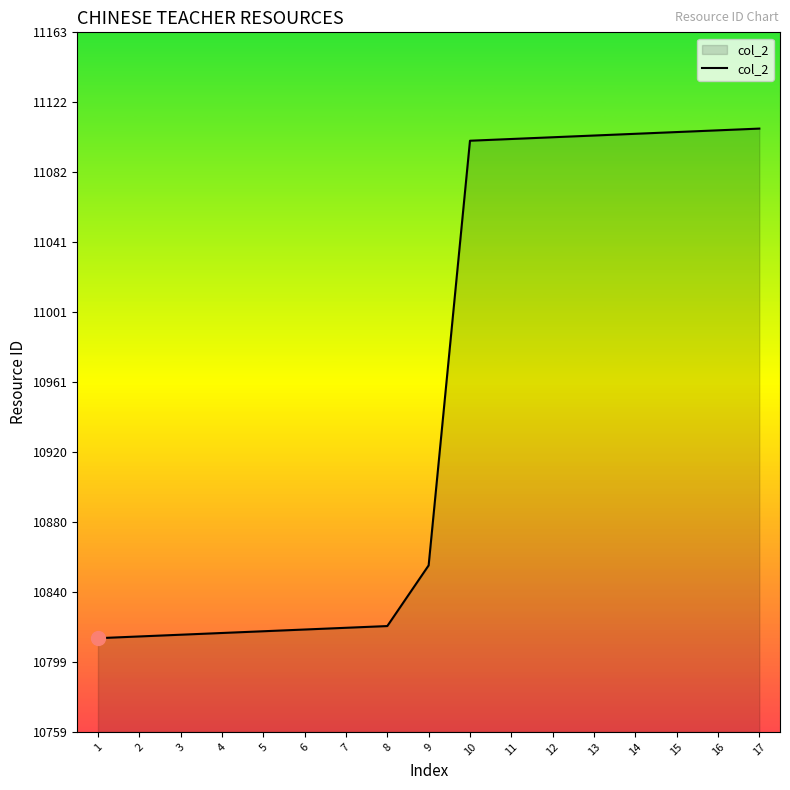

What is the difference between the maximum and minimum values?

294